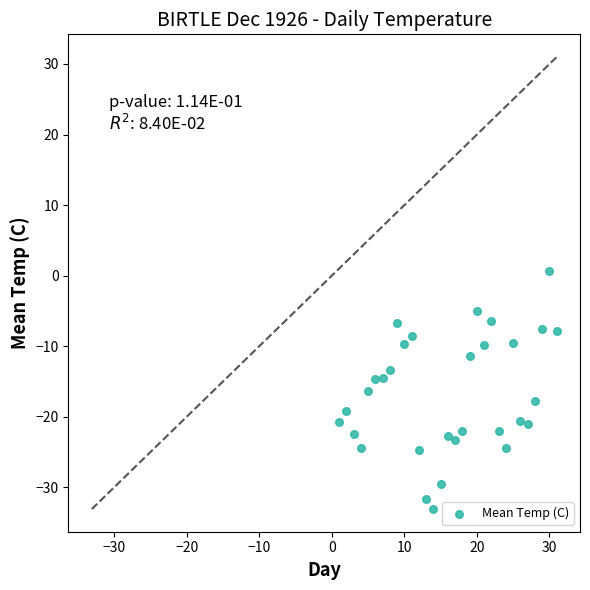

What is the range of Y values (max minus min)?

33.7